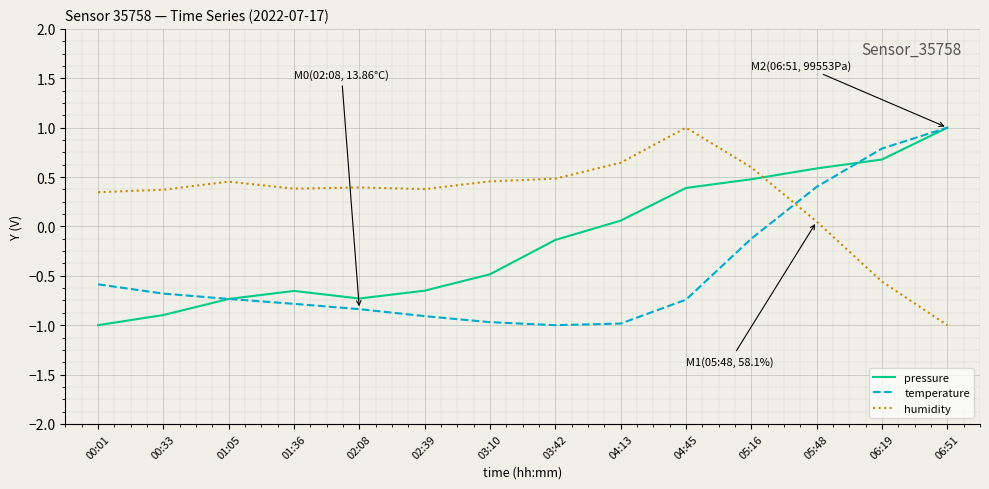

Is it true that pressure equals -0.7 at 02:39?

True